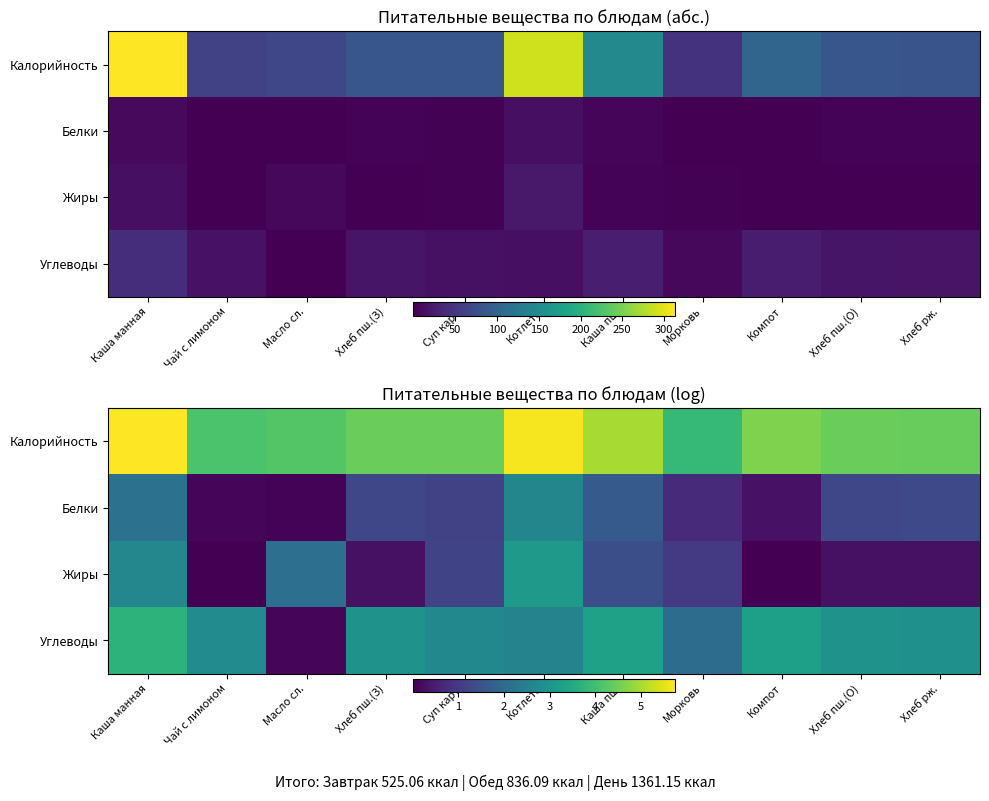

What is the difference between the maximum and minimum values in the Жиры series?

3.1